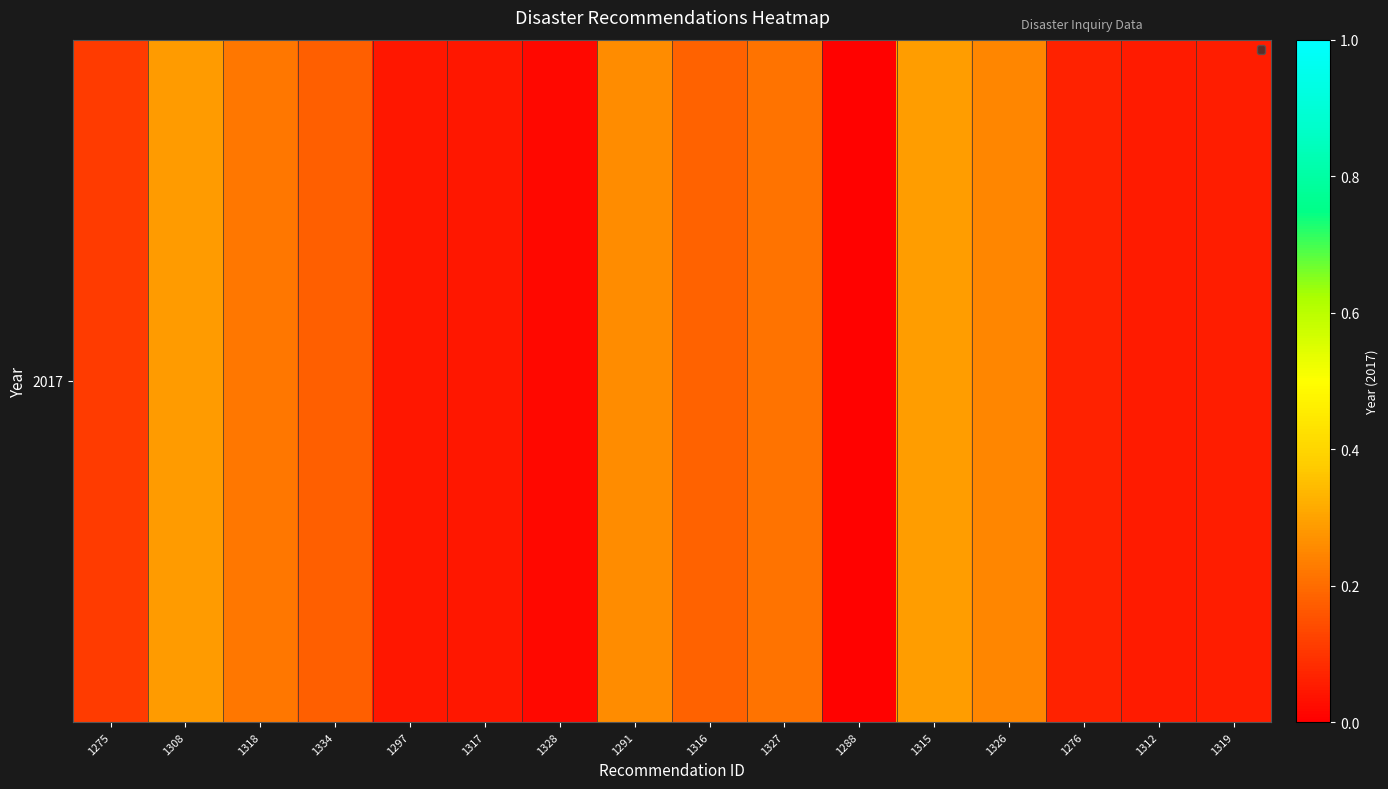

The chart shows a value of 0.2 at 1326. True or false?

True